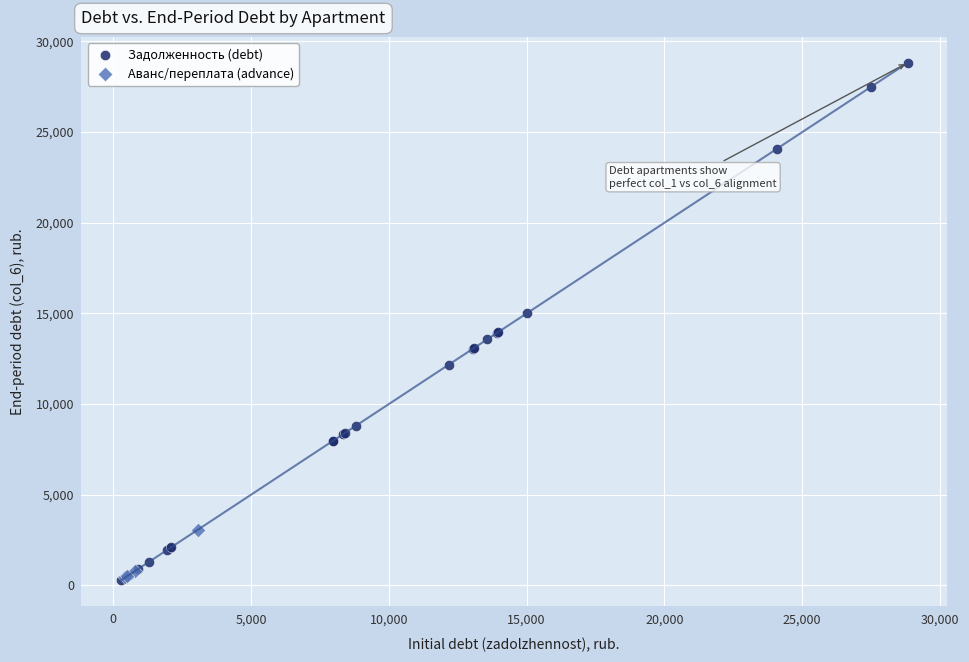

Which series reaches the maximum Y coordinate?

Задолженность (debt)